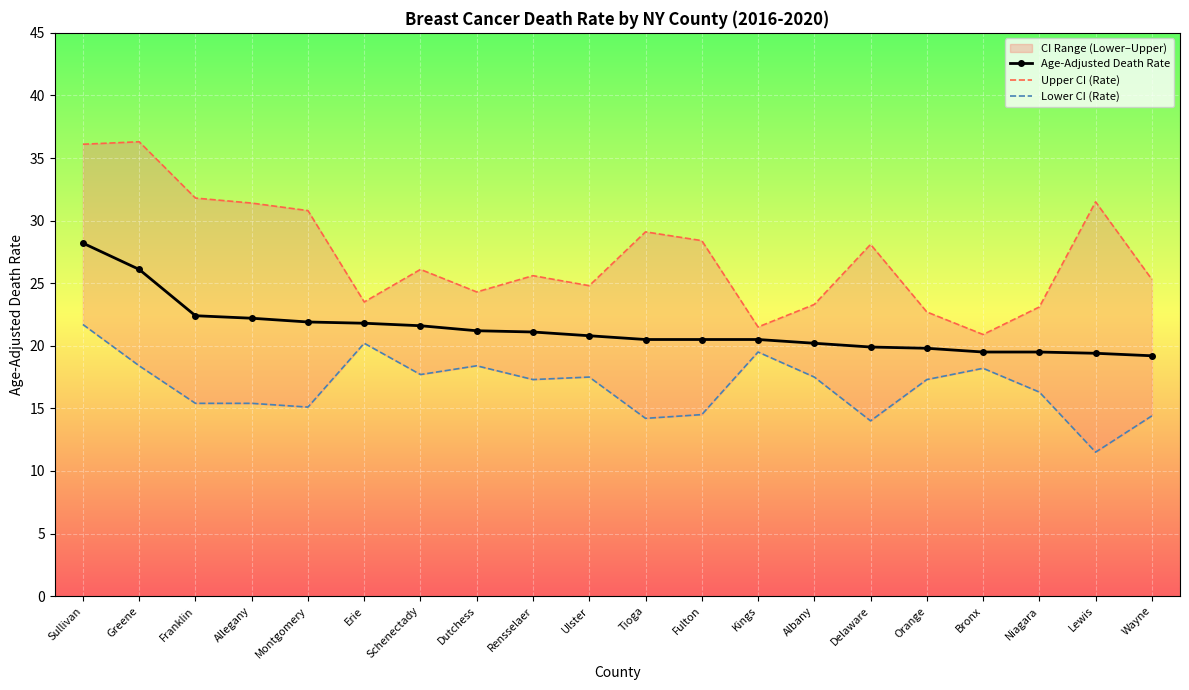

How many lines are shown in the chart?

3